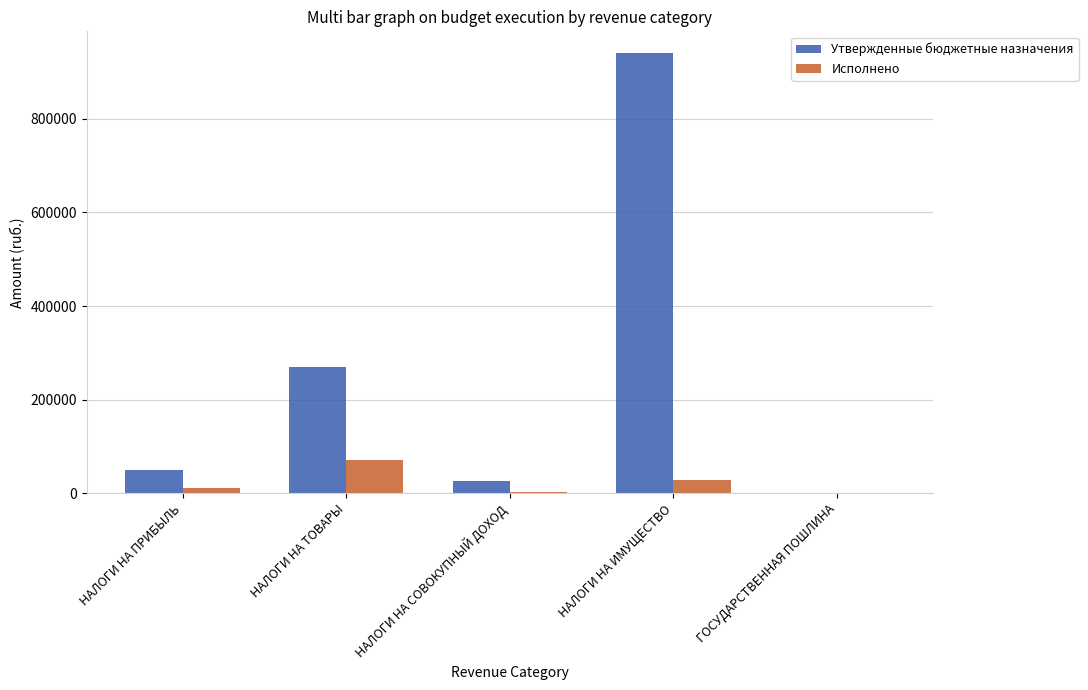

At which label is Утвержденные бюджетные назначения closest to 470000?

НАЛОГИ НА ТОВАРЫ